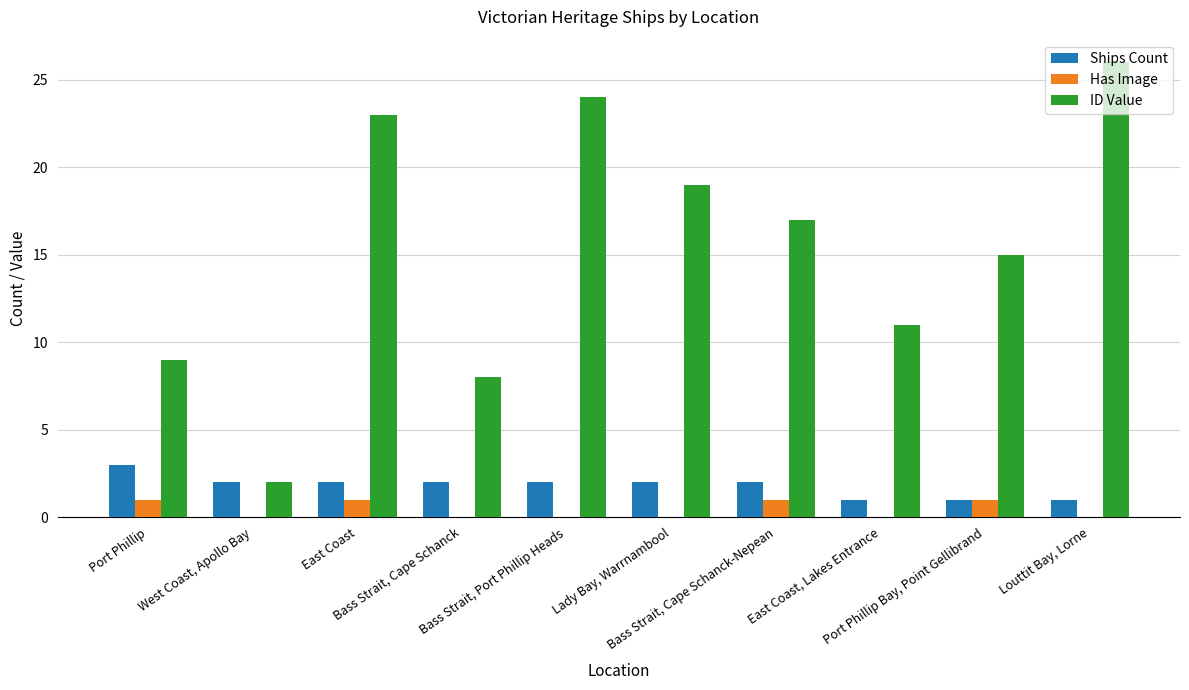

Which series changed the most between Bass Strait, Cape Schanck-Nepean and Port Phillip Bay, Point Gellibrand?

ID Value